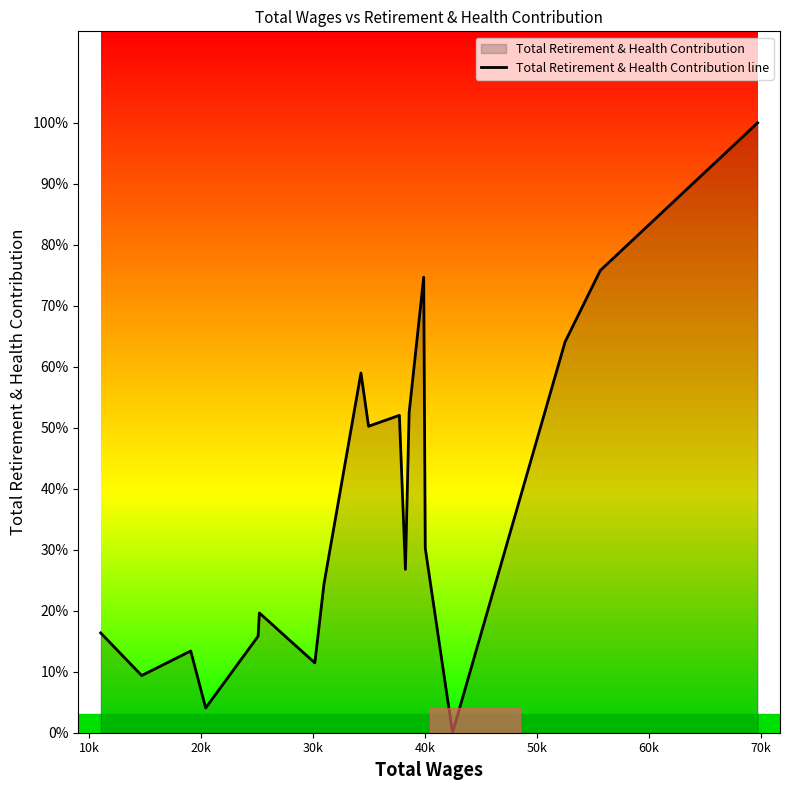

True or false: the data has more than 1 interior local peaks.

True